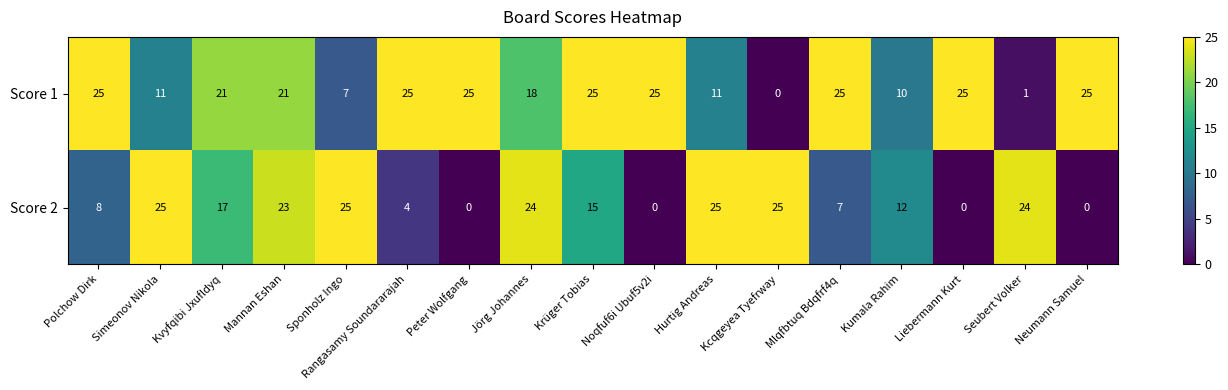

Which series has the largest total across all categories?

Score 1